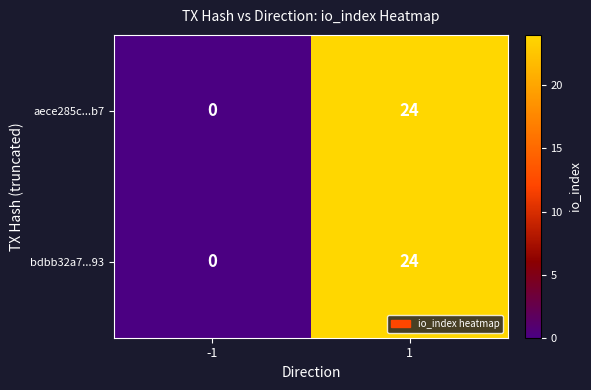

What is the difference between the maximum and minimum values in the bdbb32a7...93 series?

24